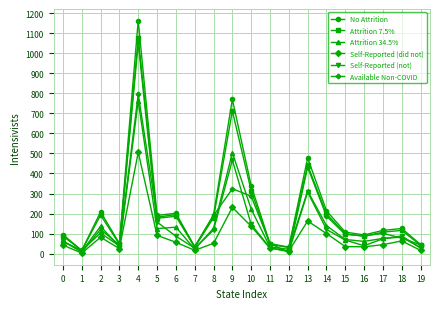

What is the value of the Attrition 7.5% point at the 9th from the left?

178.8